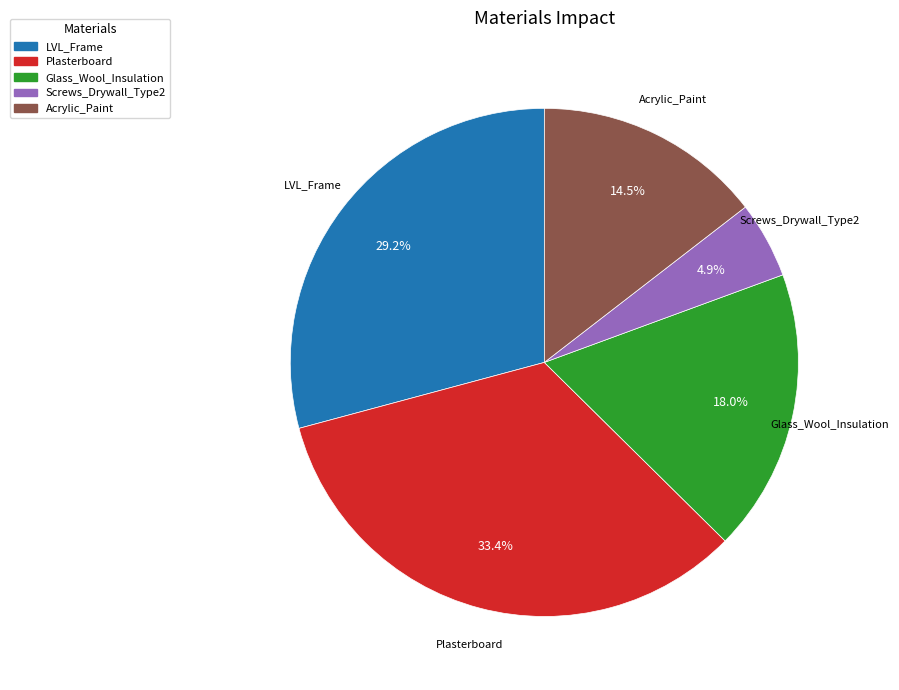

What percentage is NOT represented by Acrylic_Paint?

85.5%